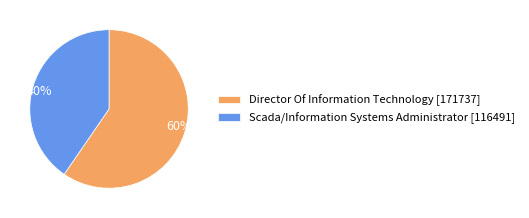

To the nearest percent, what is the combined percentage of Director Of Information Technology and Scada/Information Systems Administrator?

100%